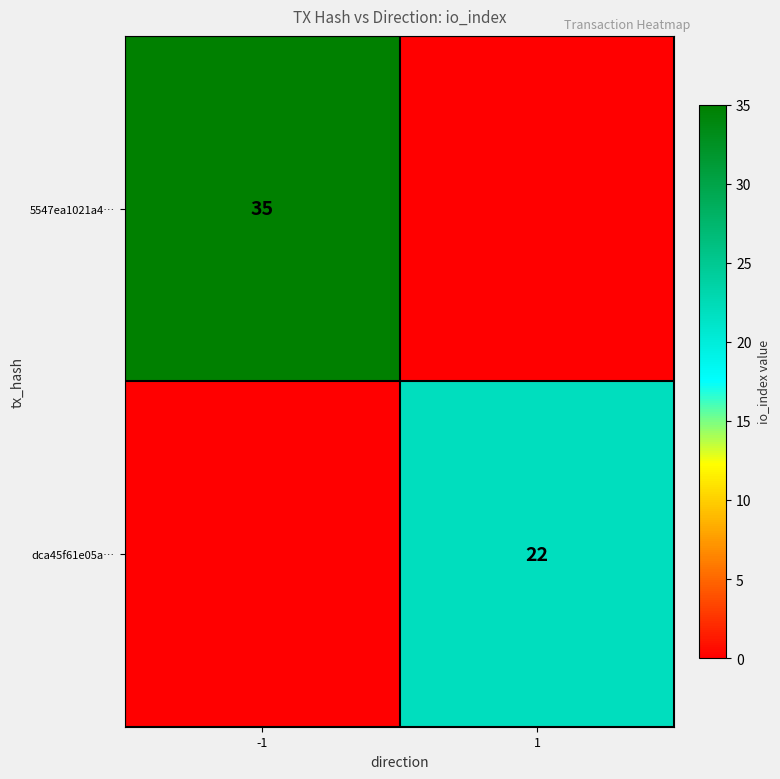

At how many categories does at least one series exceed 2?

2